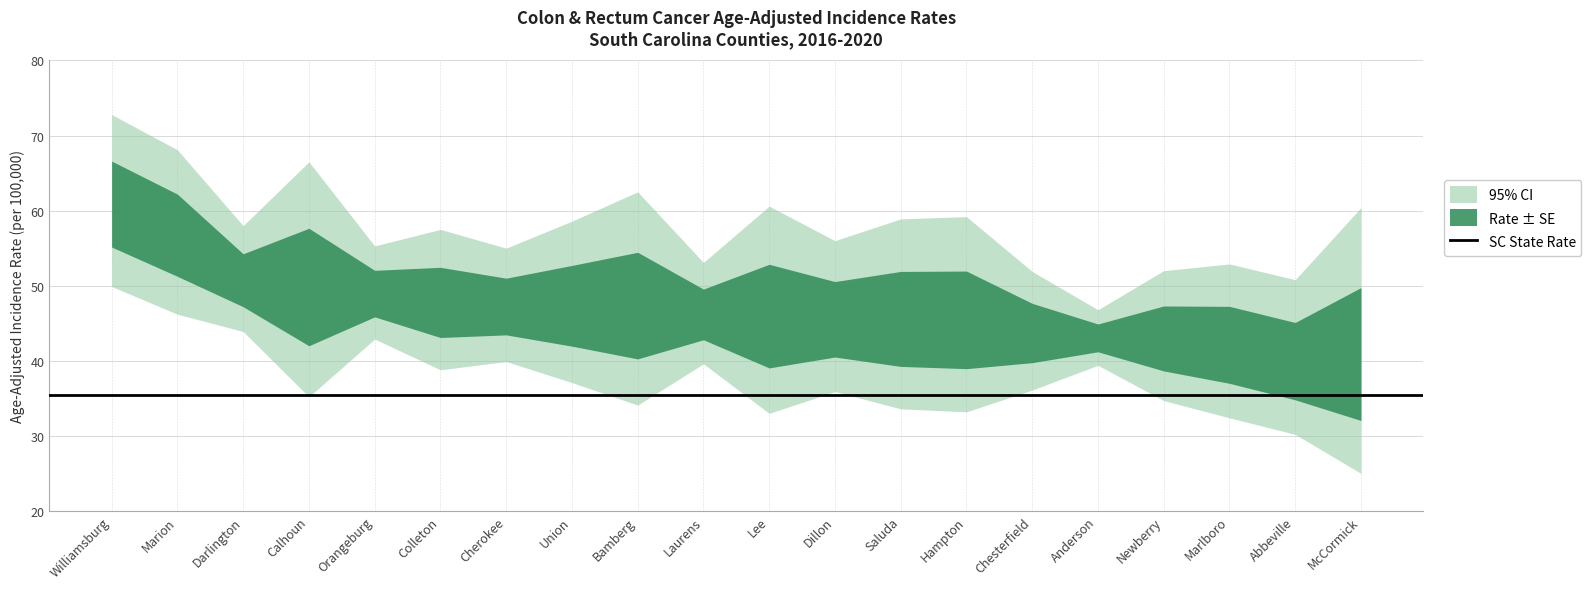

What is the value of the Upper 95% CI point at the 3rd from the left?

58.0